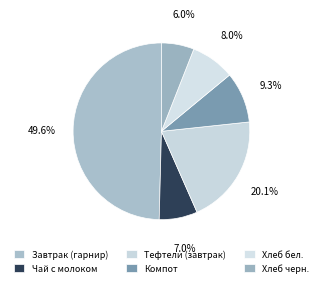

Is there any slice that represents more than half of the pie?

No